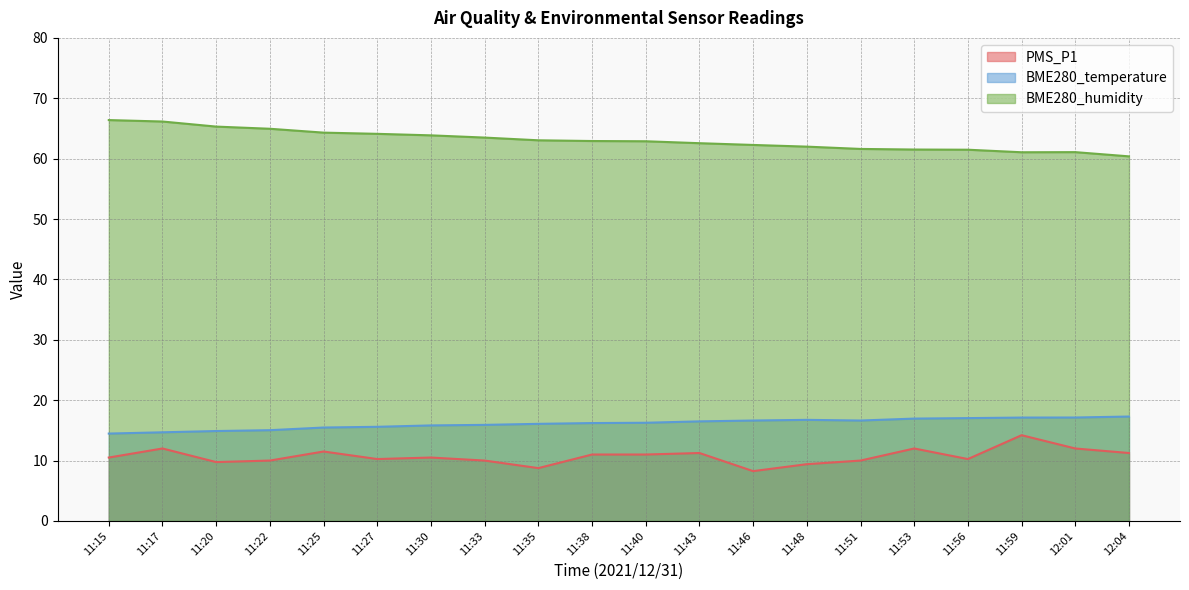

The value of BME280_humidity at 11:35 is 28.3. True or false?

False